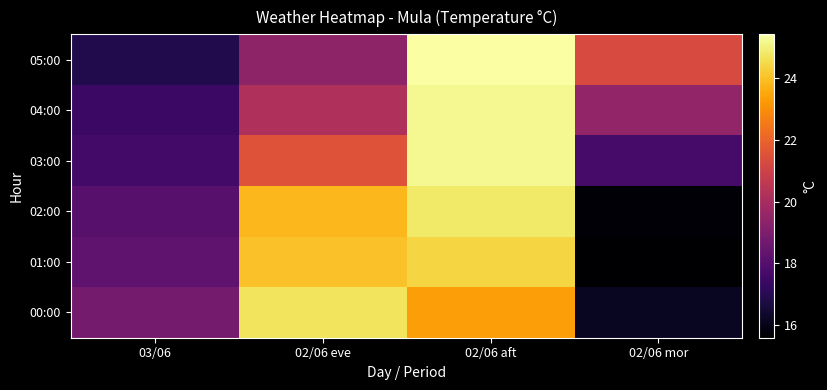

Count the number of categories in the chart.

4